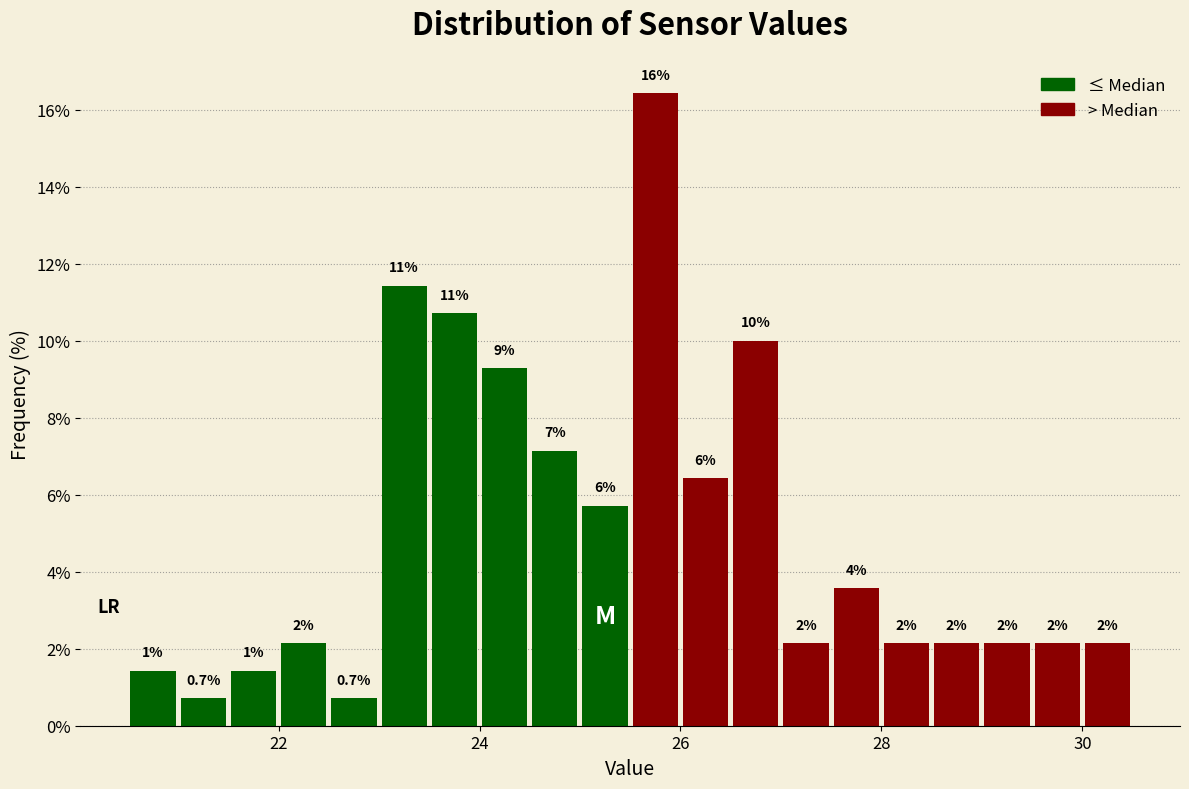

Around what value on the x-axis is the tallest bar? Give the approximate position of its centre, as read against the axis.

25.8